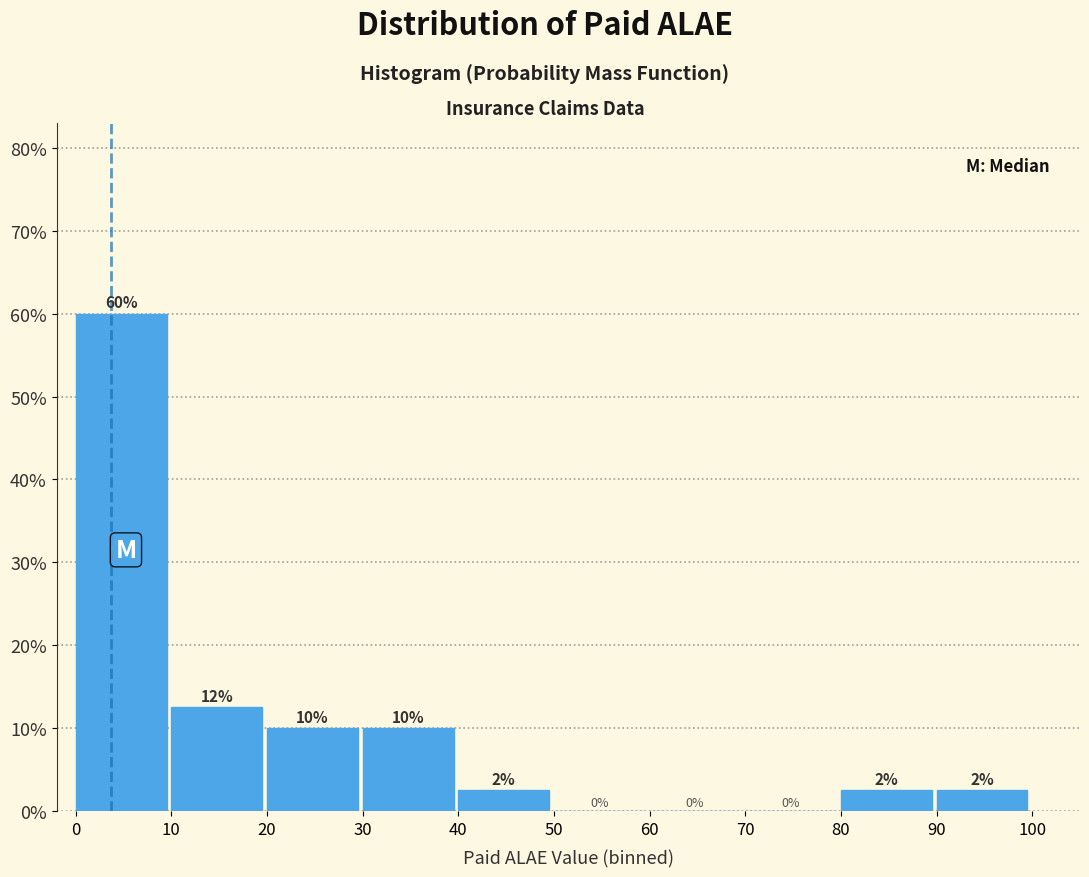

Which range on the x-axis has the tallest bar?

0 to 10